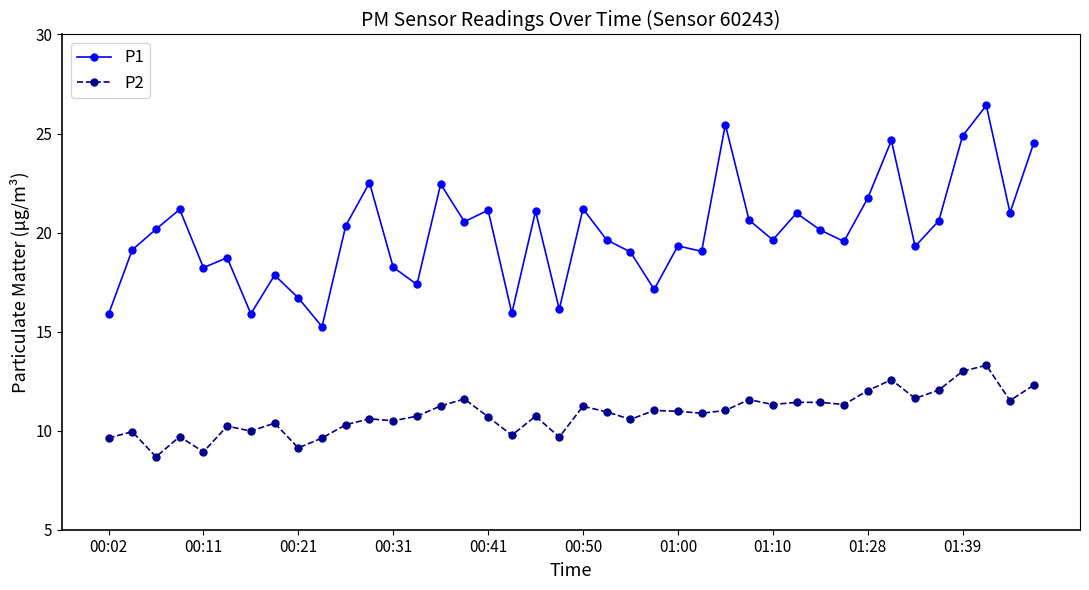

True or false: P1 and P2 cross at least once.

False